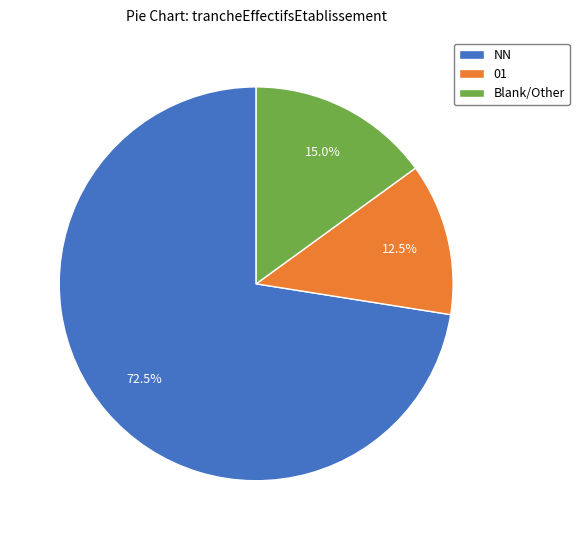

Approximately how many times larger is the value at NN compared to Blank/Other?

4.8